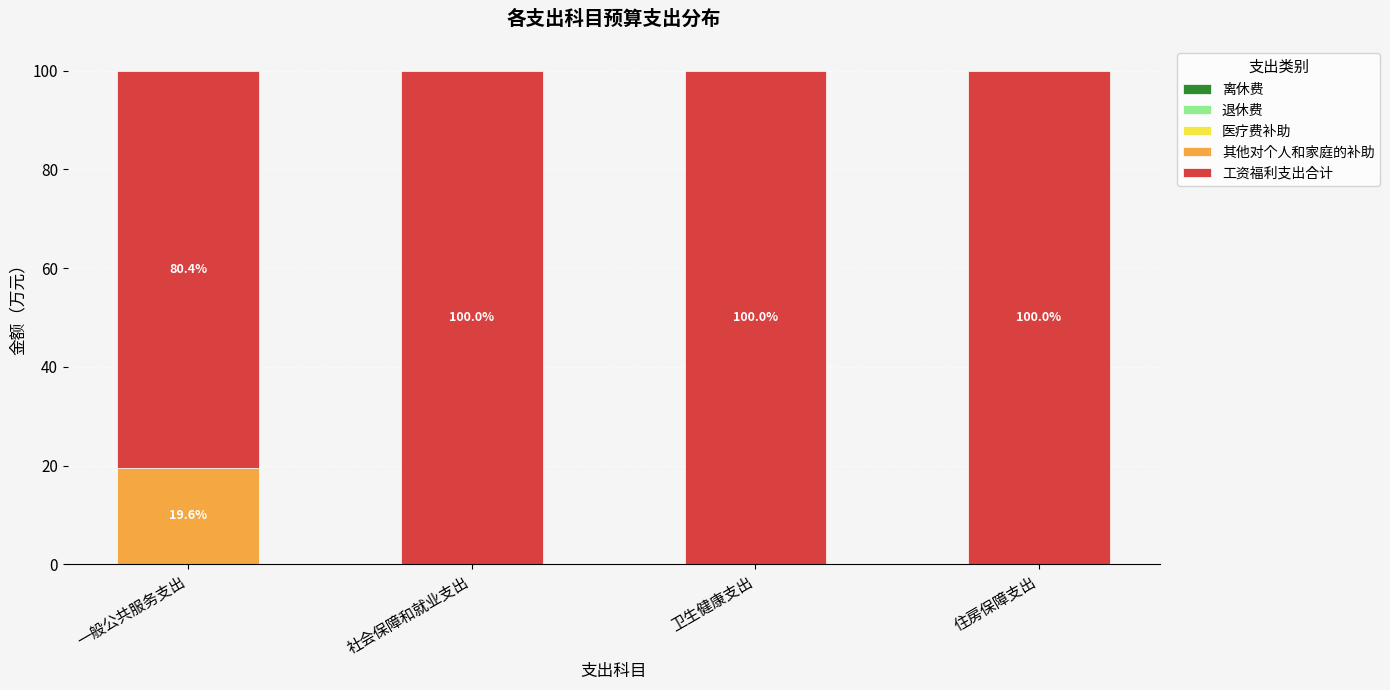

What is the total value across all series at 住房保障支出?

100.0